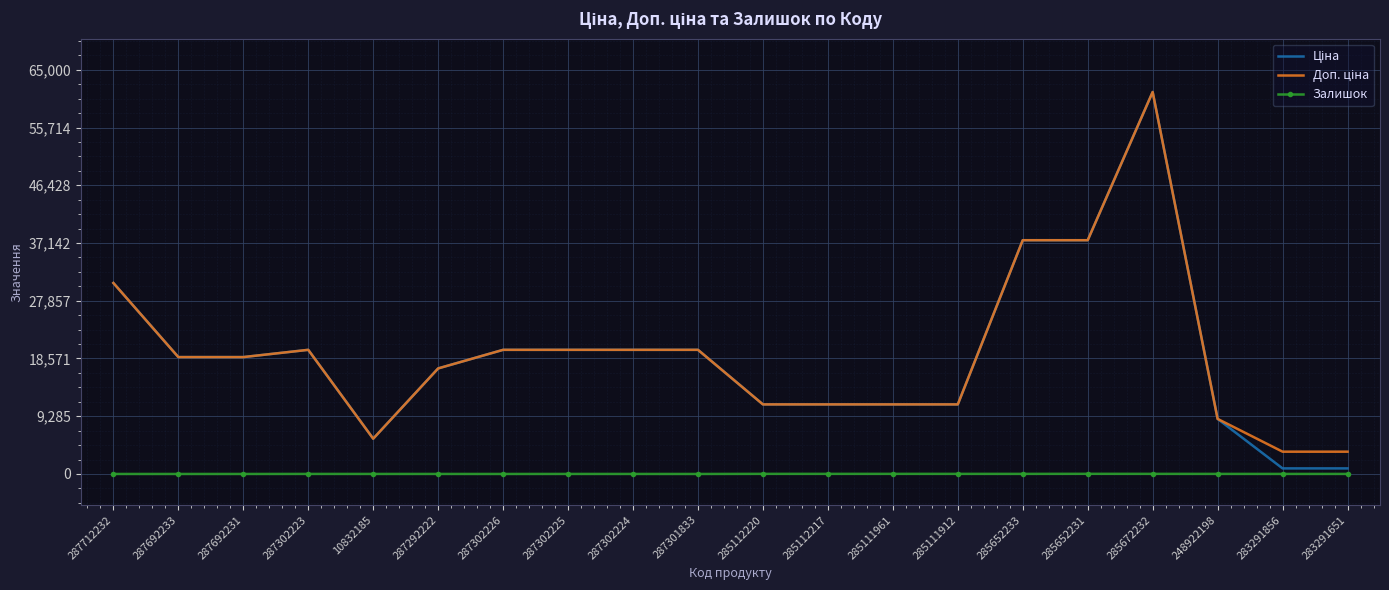

Which category has the highest value across all series?

285672232